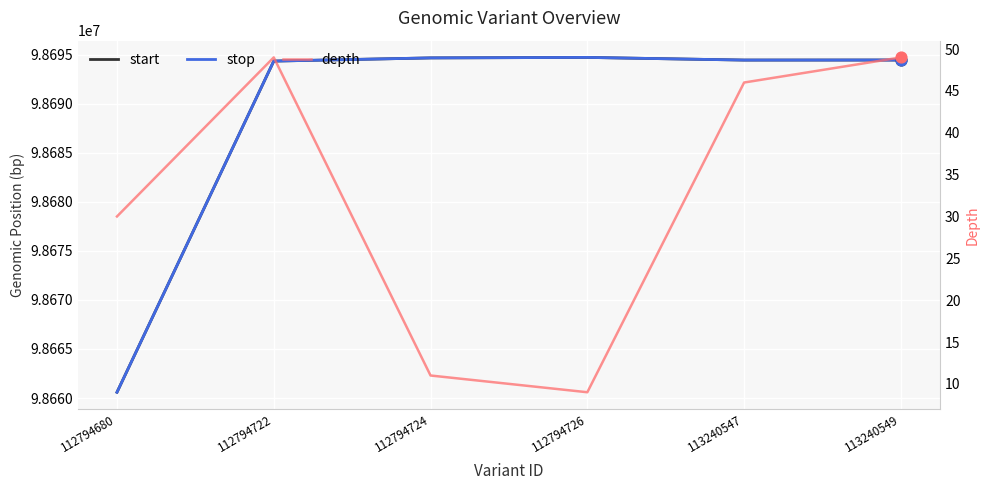

Which series reaches the maximum Y coordinate?

stop